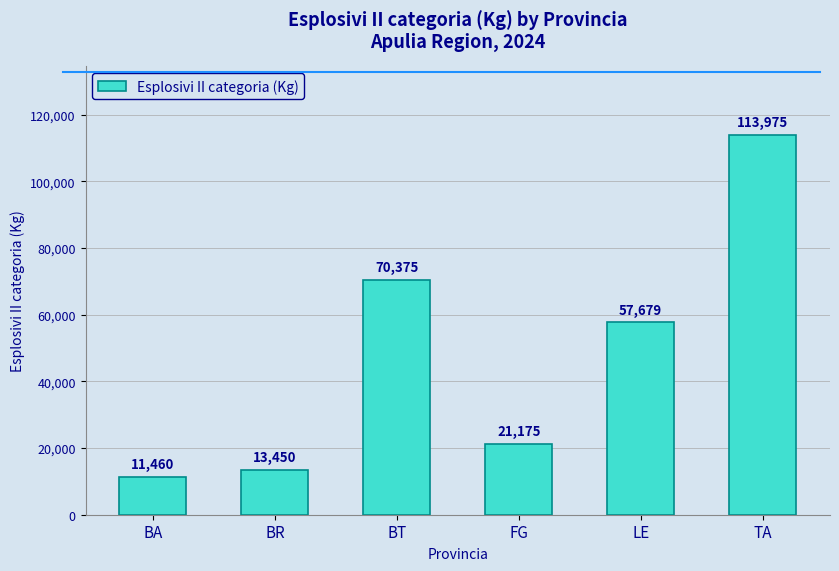

Reading left to right, extract all data points from this chart.

BA=11460	BR=13450	BT=70375	FG=21175	LE=57679	TA=113975